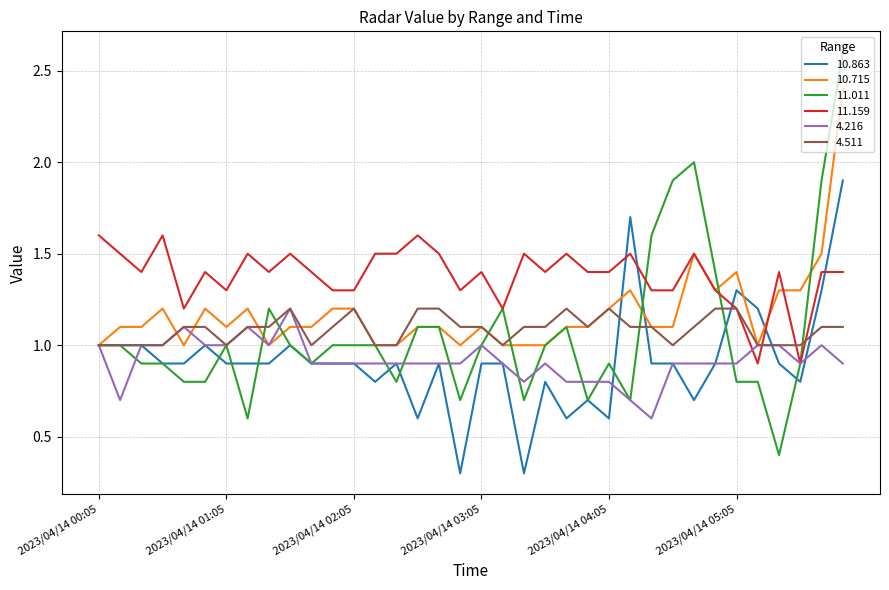

Which series has the largest total across all categories?

11.159